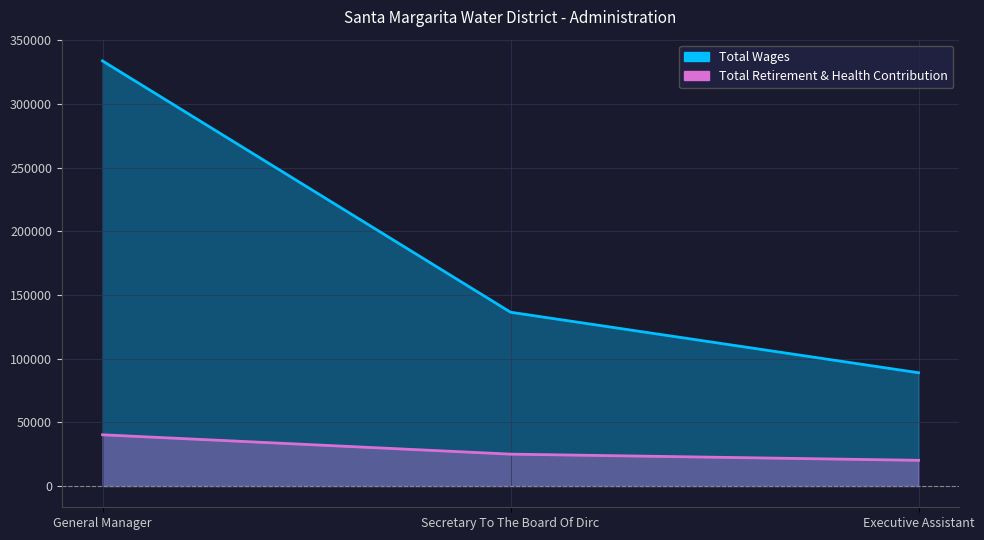

What are all the series names shown in the legend?

Total Wages, Total Retirement & Health Contribution